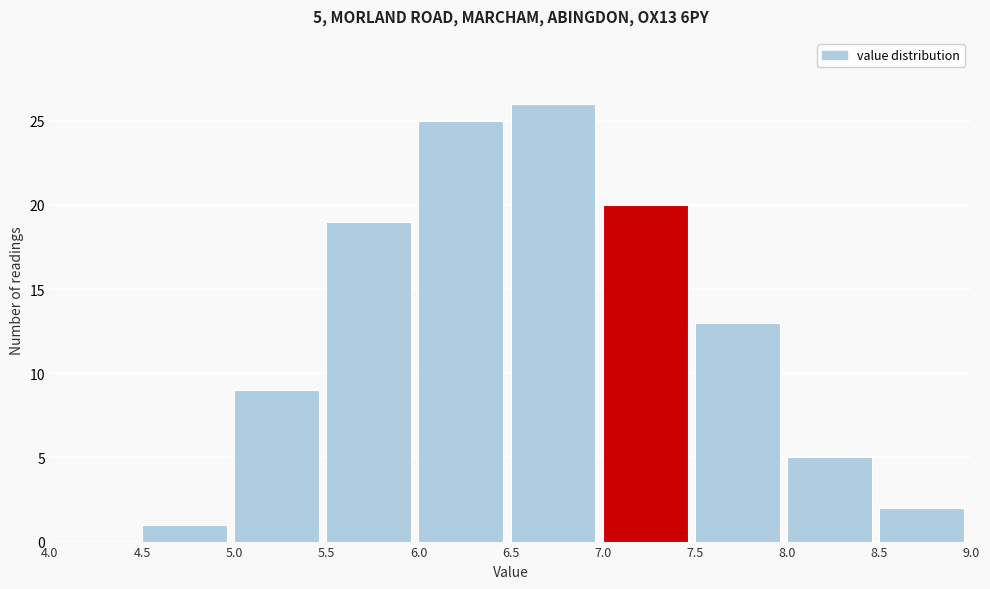

Over which range of the x-axis is the bar tallest?

6.5 to 7.0